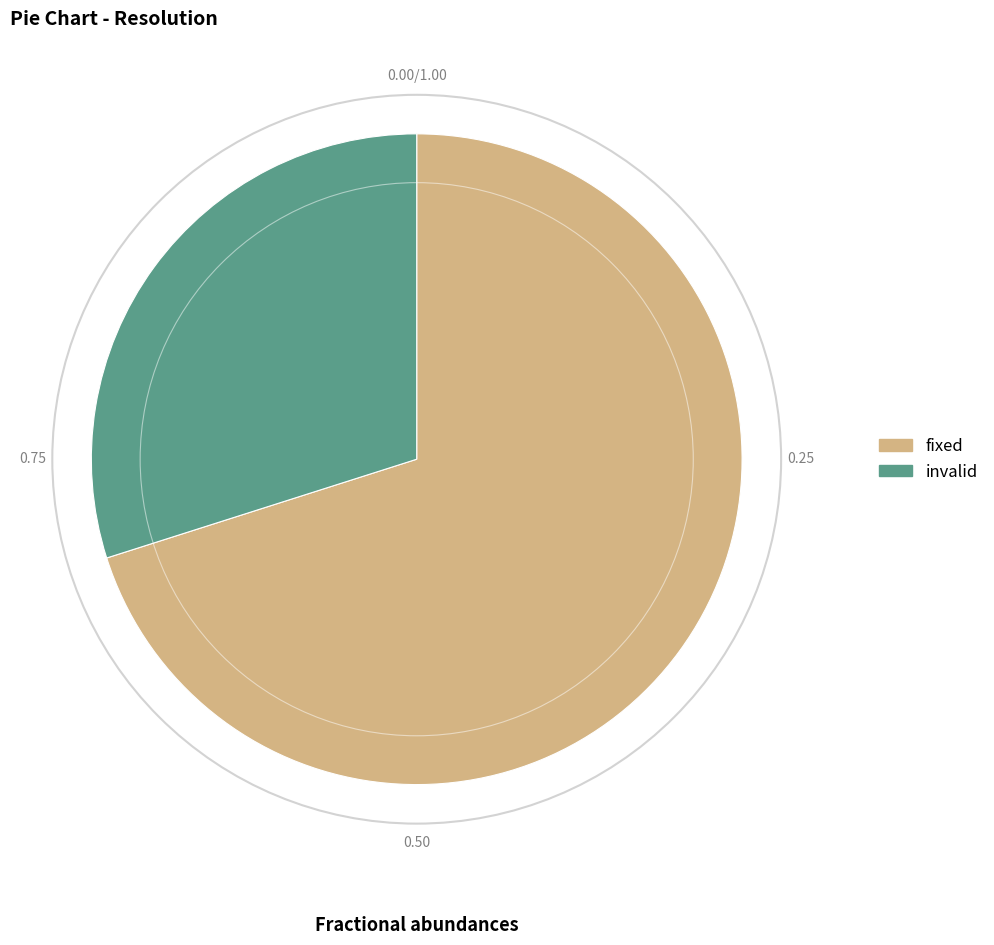

Does any single category account for the majority?

Yes